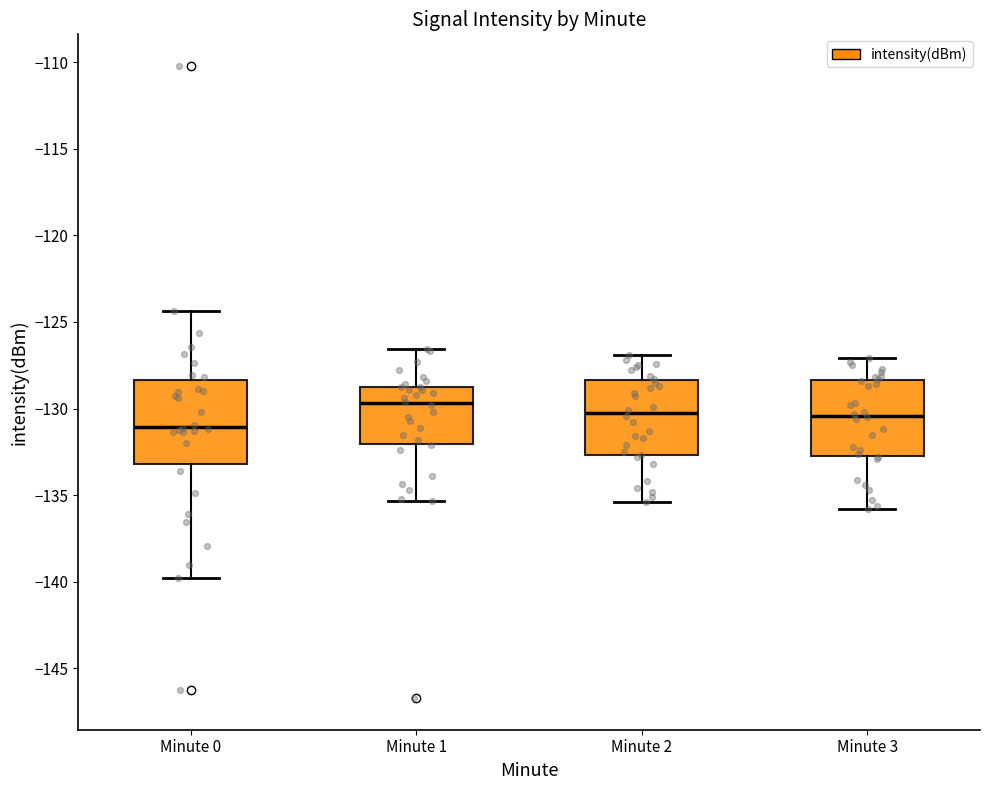

Which box has the highest median line?

Minute 1